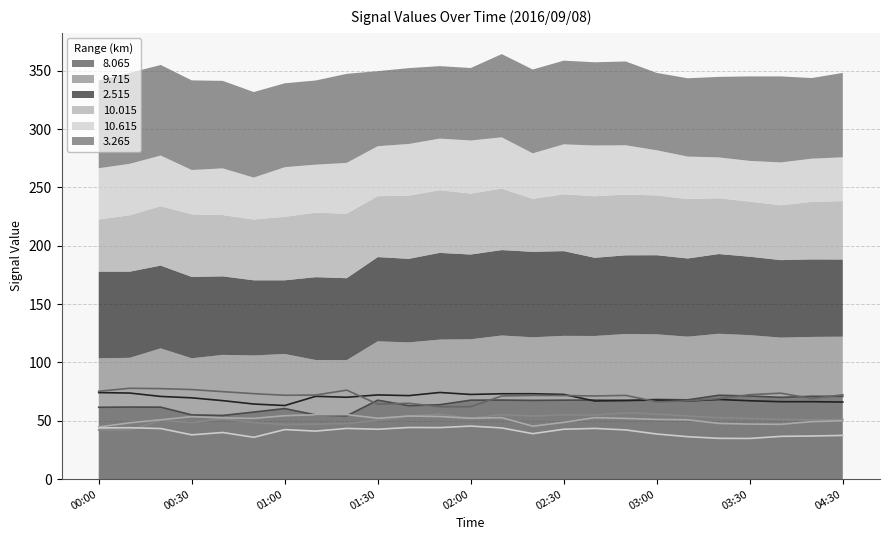

What is the greatest value displayed?

77.9